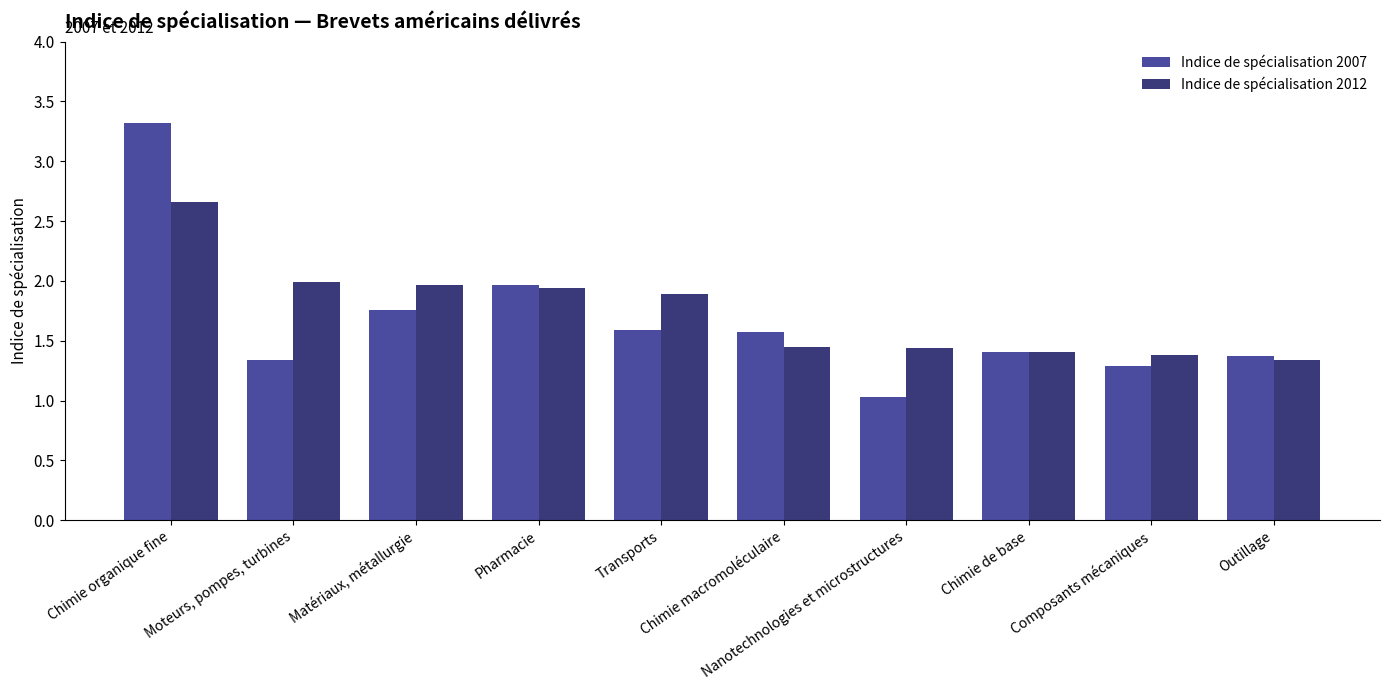

What is the difference between the maximum and minimum values in the Indice de spécialisation 2007 series?

2.3